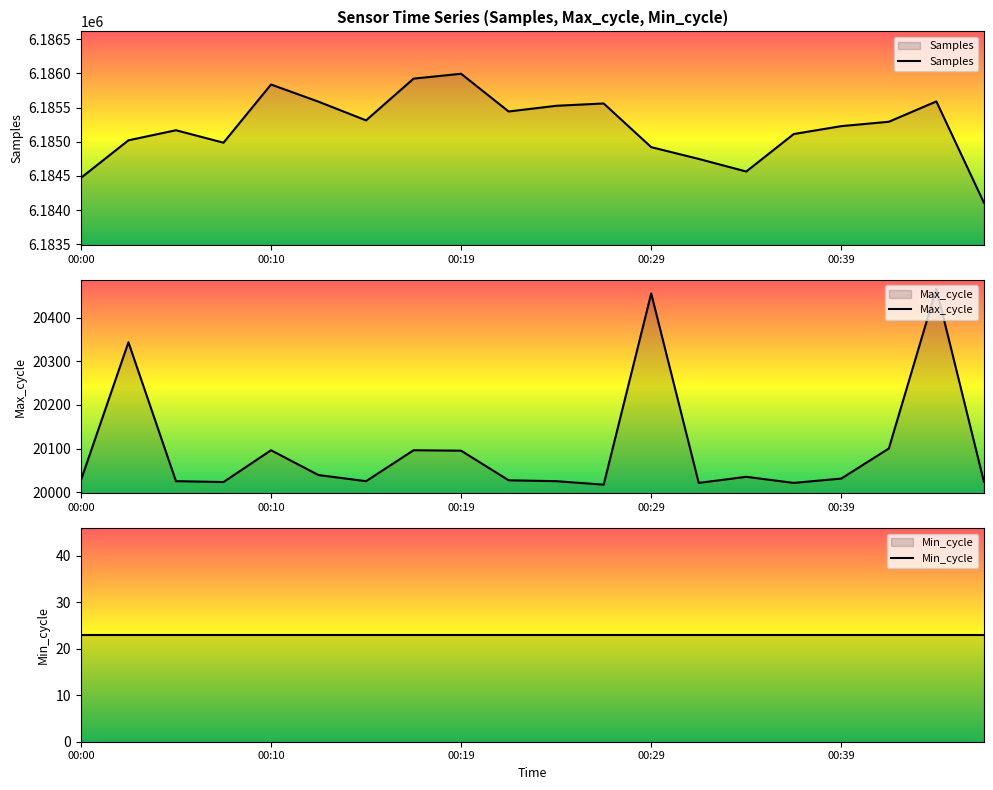

Between 7 and 9, which series saw the biggest shift?

Samples